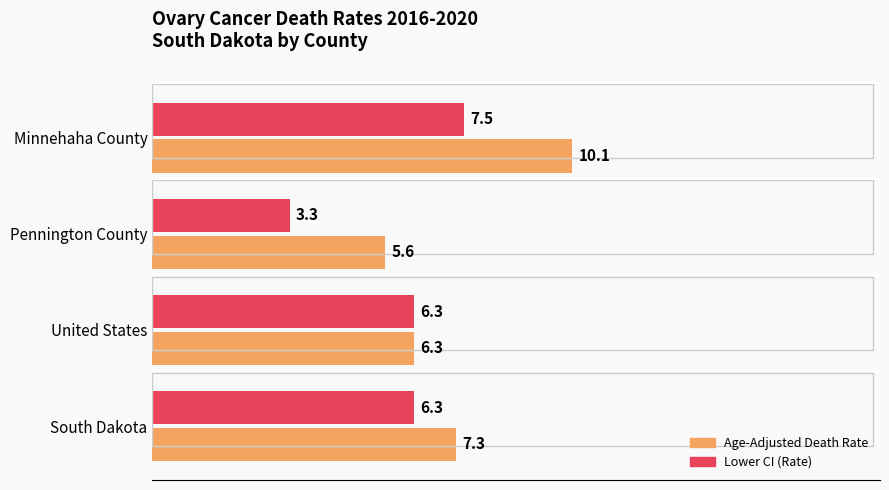

At which category is the sum across all series the highest?

Minnehaha County